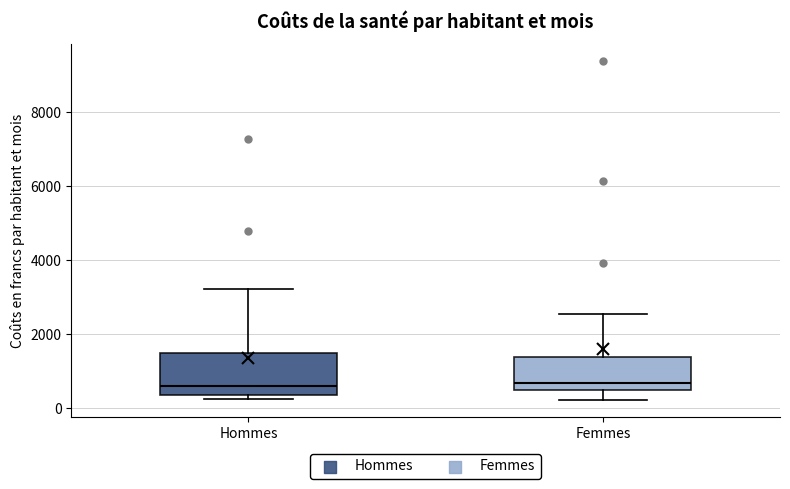

Where does the upper whisker of the box for Femmes end on the y-axis? The values are not printed on the chart, so give them approximately, as read against the axis.

2600